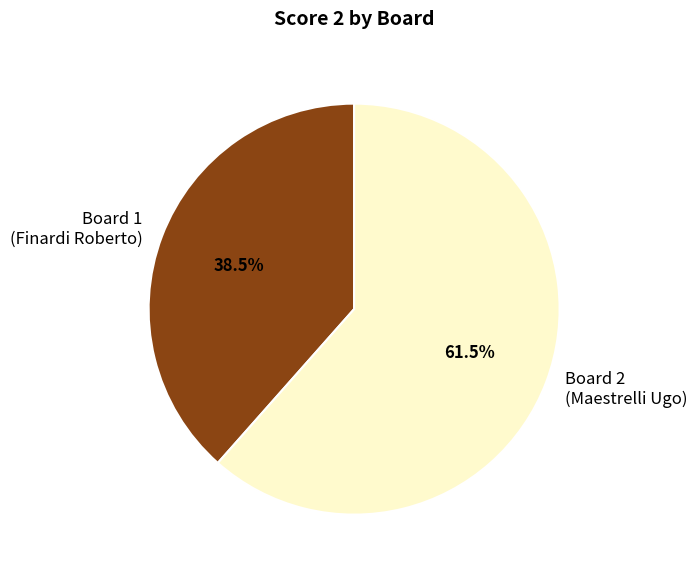

Rank the categories by value from lowest to highest.

Board 1 (Finardi Roberto), Board 2 (Maestrelli Ugo)